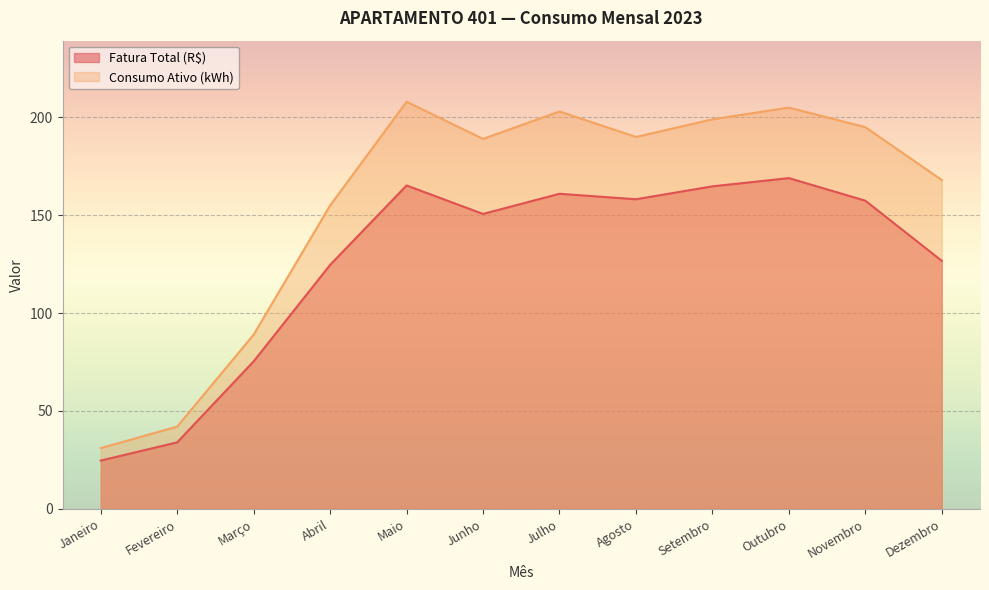

What is the sum of the Consumo Ativo (kWh) values at Dezembro and Agosto?

358.0